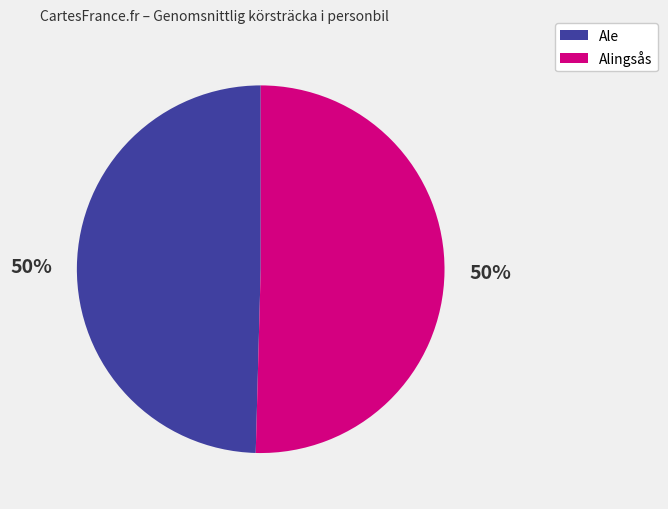

True or false: Ale accounts for 50% of the total.

True